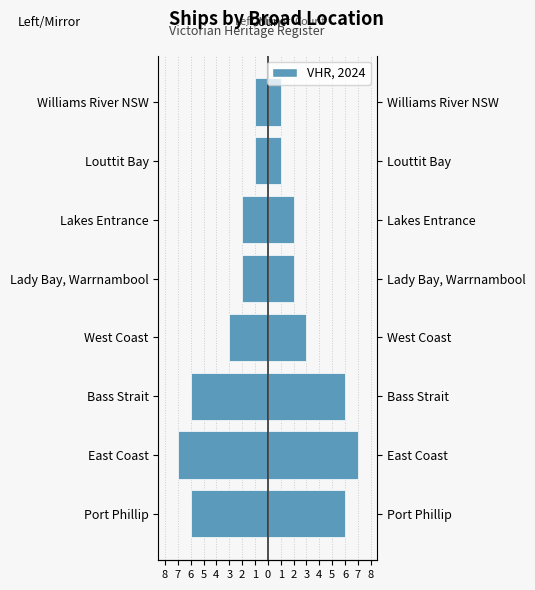

Reading left to right, extract all data points from this chart.

Left: -6	-7	-6	-3	-2	-2	-1	-1
VHR, 2024: 6	7	6	3	2	2	1	1